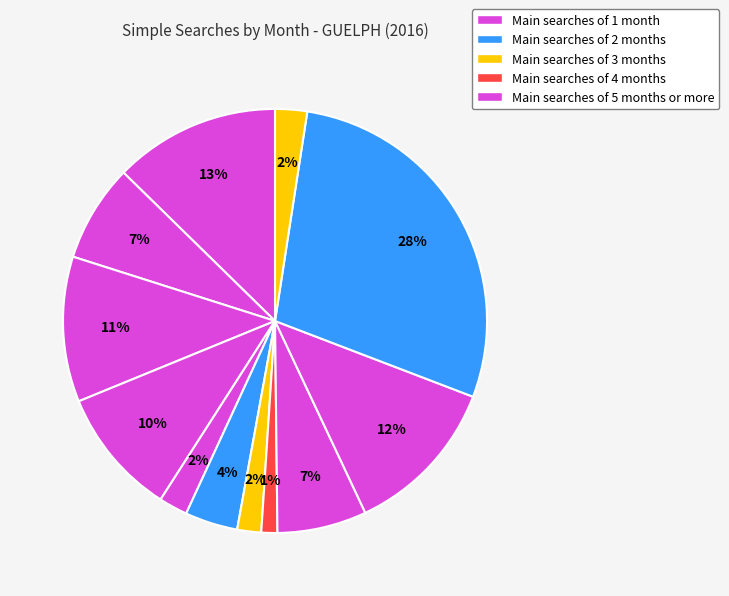

How many segments does this pie chart have?

12